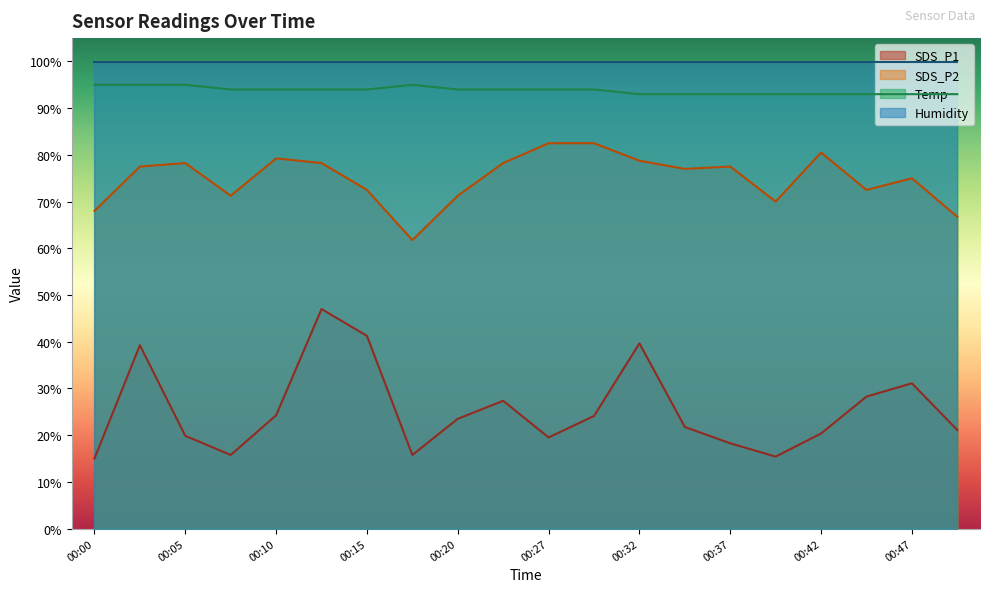

What is the difference between the SDS_P1 values at 00:45 and 00:27?

8.8